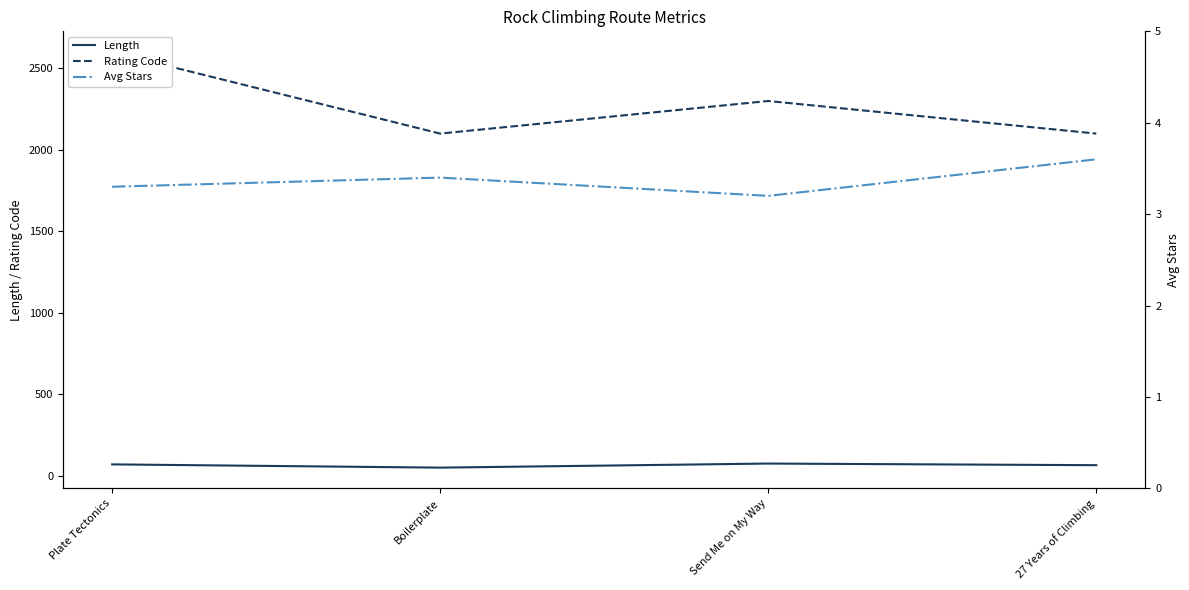

What is the label of the 1st point from the left?

Plate Tectonics